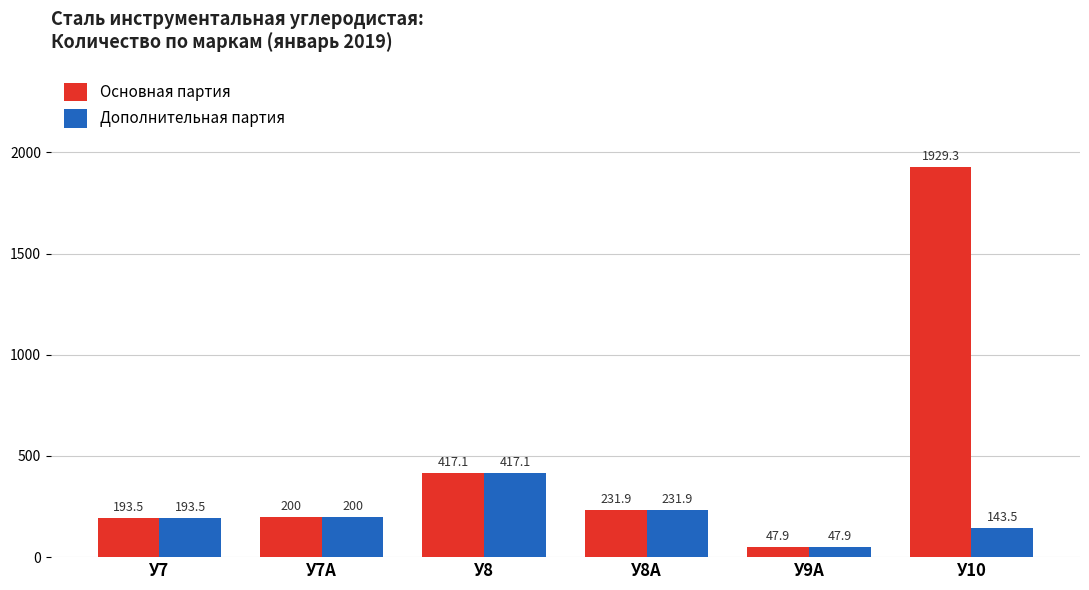

What is the difference between the maximum and minimum values in the Основная партия series?

1881.4